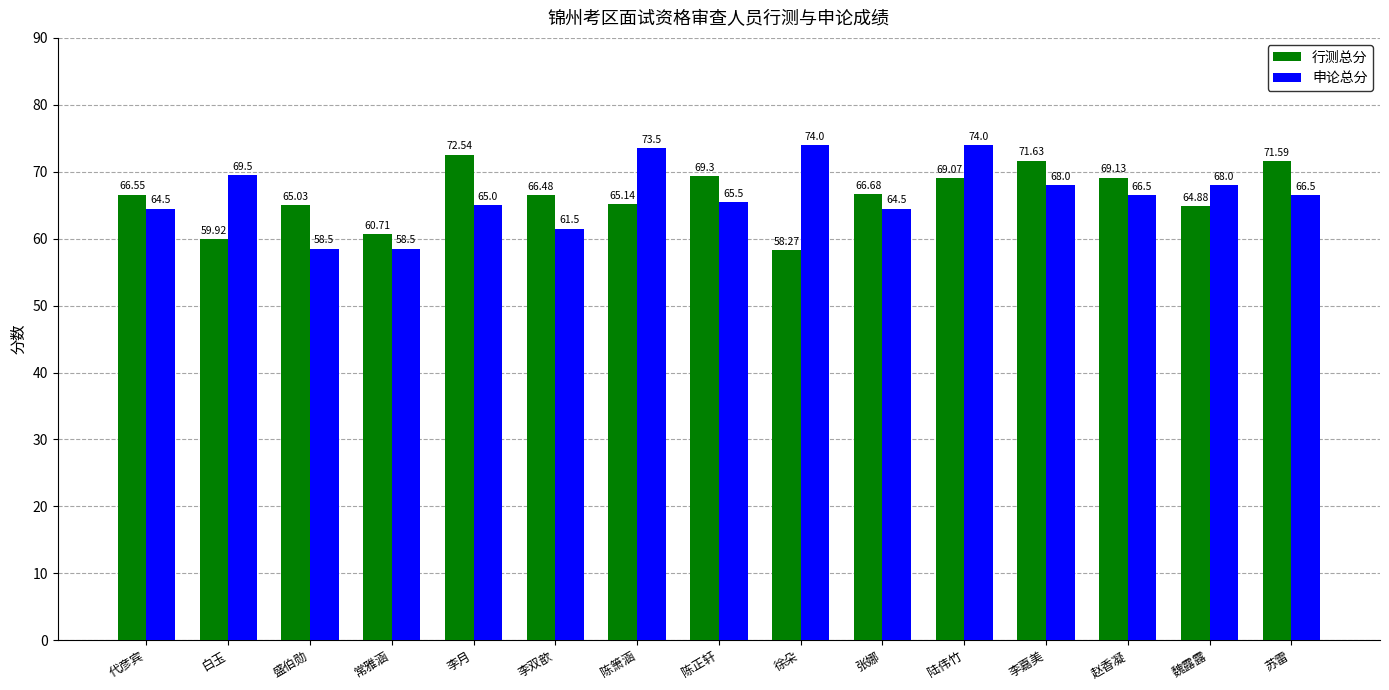

Which series has the largest range (max minus min)?

申论总分